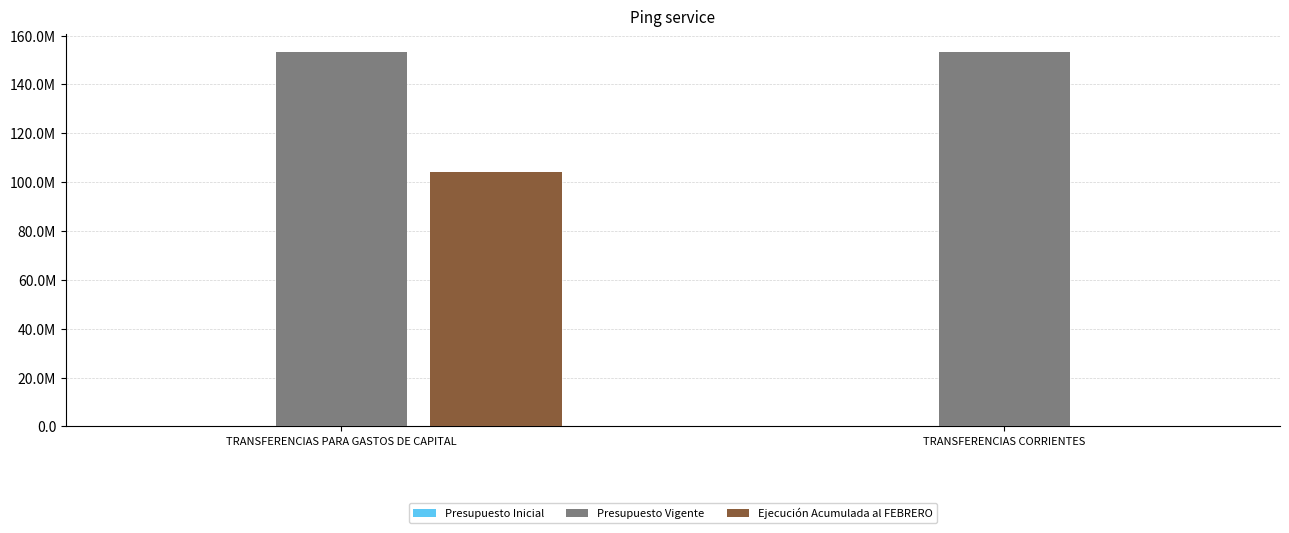

Is the value of Presupuesto Vigente at TRANSFERENCIAS CORRIENTES greater than the value of Ejecución Acumulada al FEBRERO at TRANSFERENCIAS PARA GASTOS DE CAPITAL?

Yes